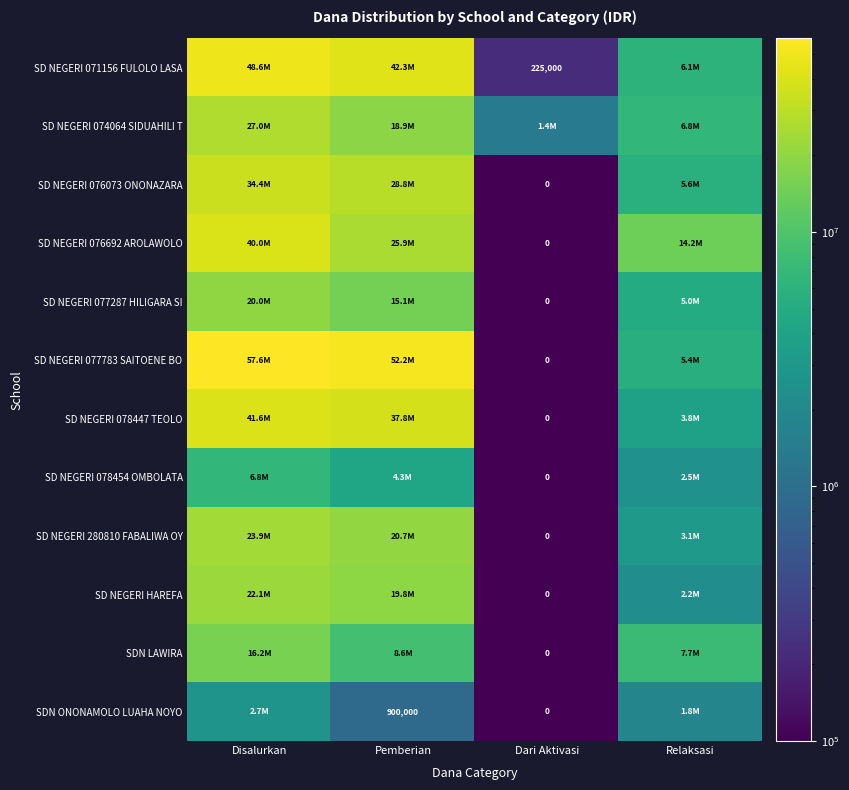

What is the approximate value of SDN ONONAMOLO LUAHA NOYO at Disalurkan?

2700000.0